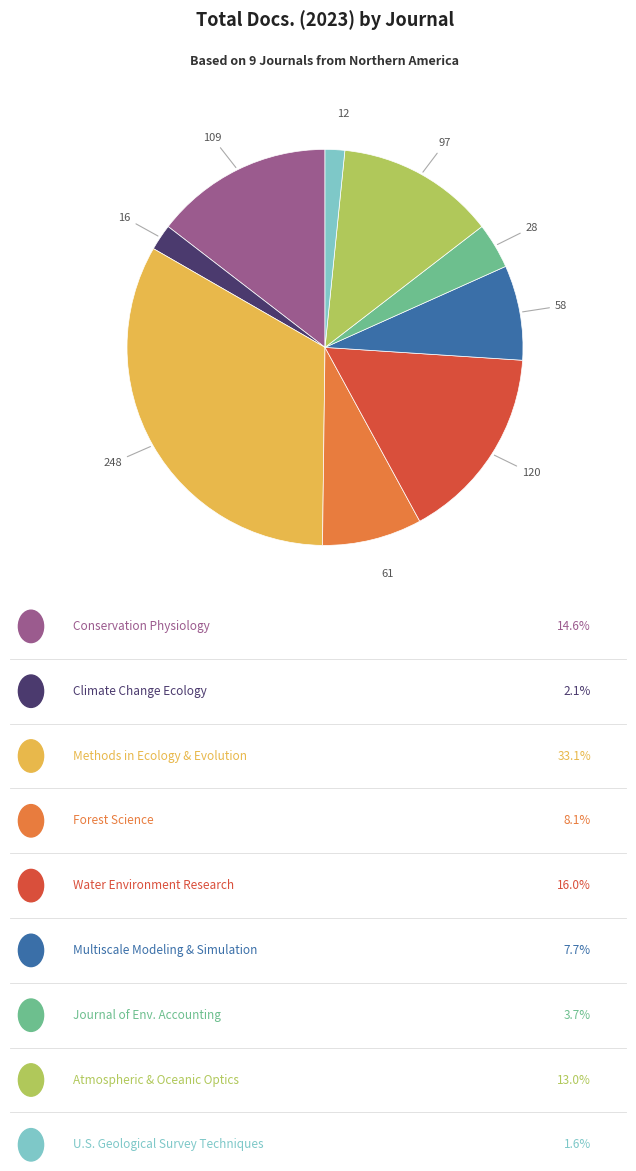

Is there a majority slice in this chart?

No